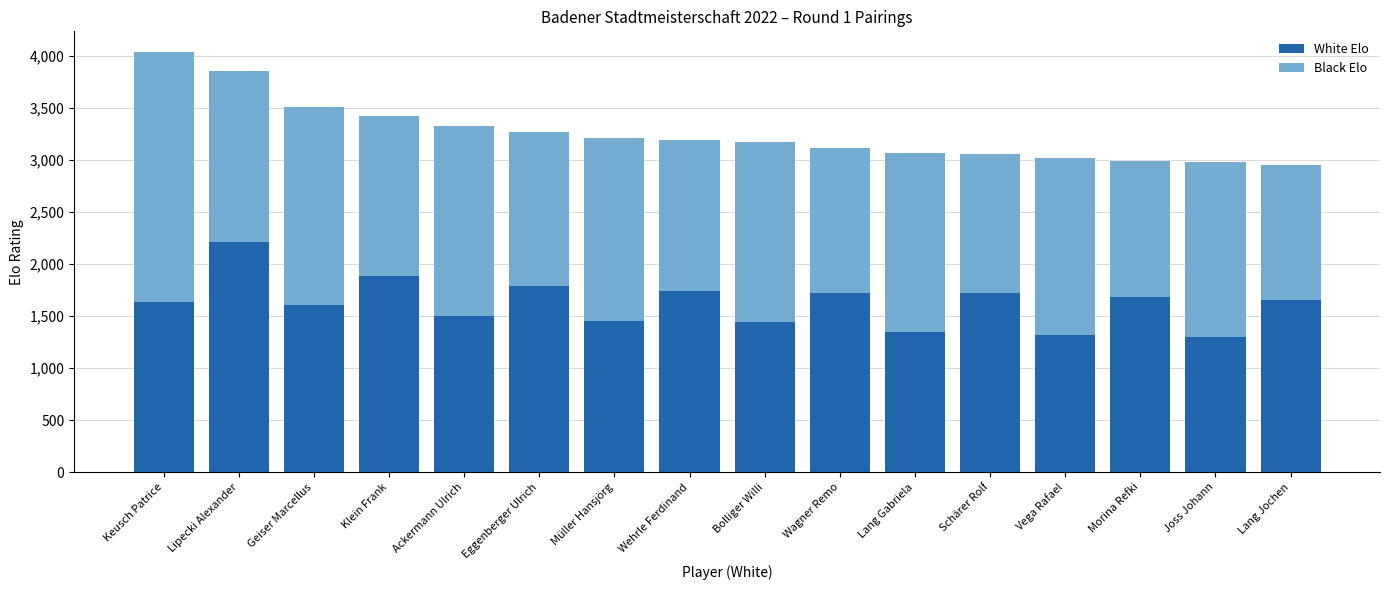

What is the total value across all series at Müller Hansjörg?

3214